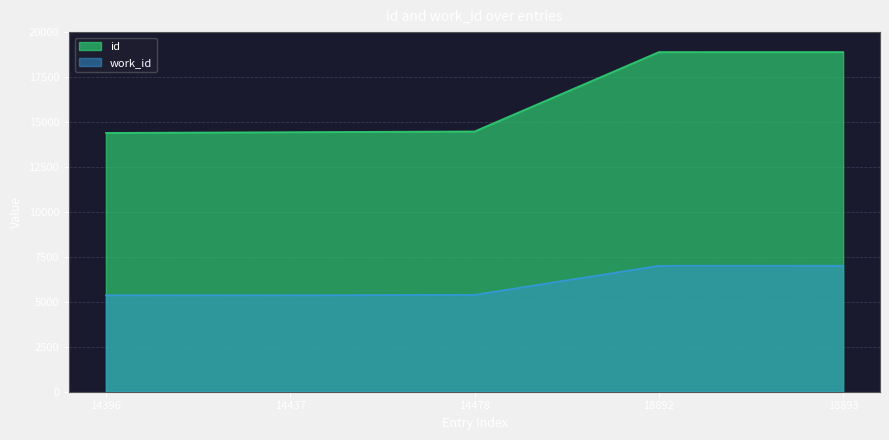

At which label does id first exceed 14478?

18892